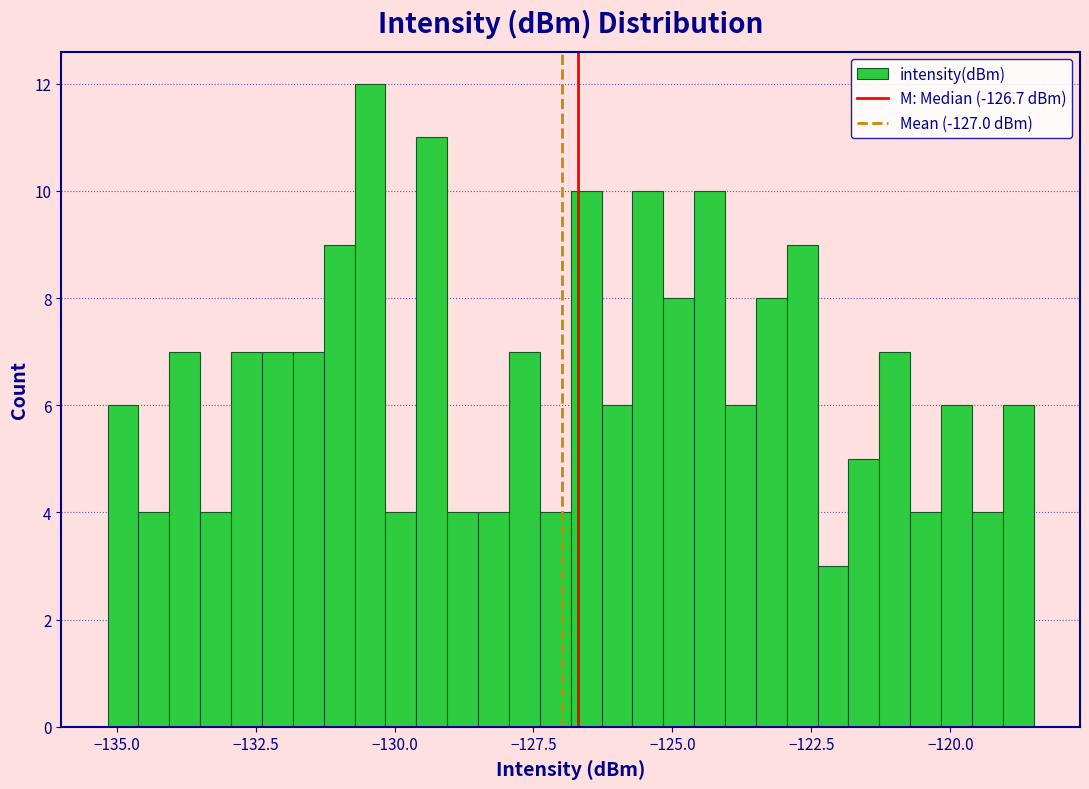

Around what value on the x-axis is the tallest bar? Give the approximate position of its centre, as read against the axis.

-130.5